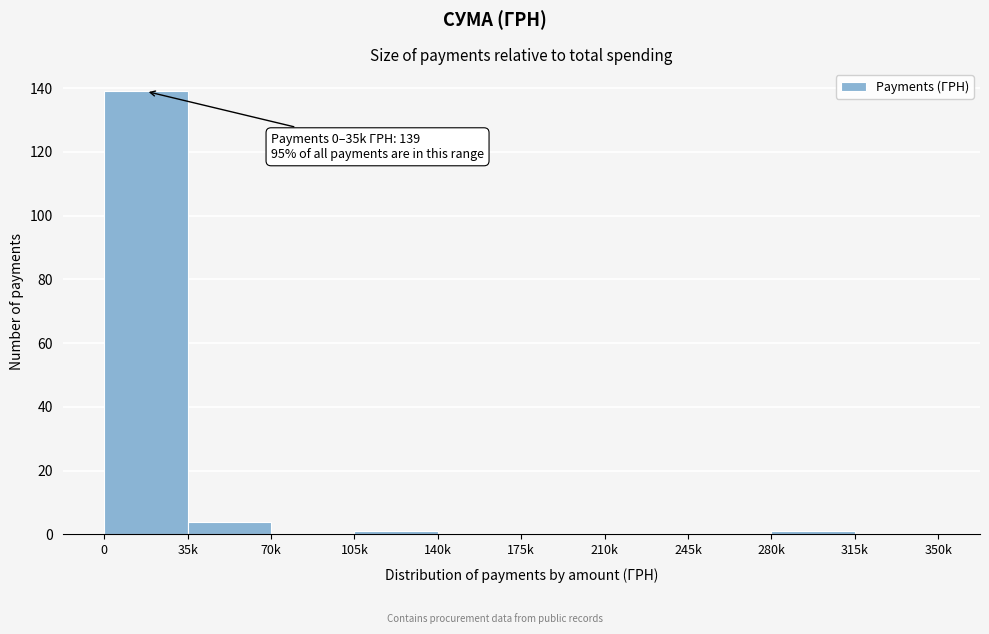

Reading left to right, what are all the values shown in this chart?

0=139	35k=4	70k=0	105k=1	140k=0	175k=0	210k=0	245k=0	280k=1	315k=0